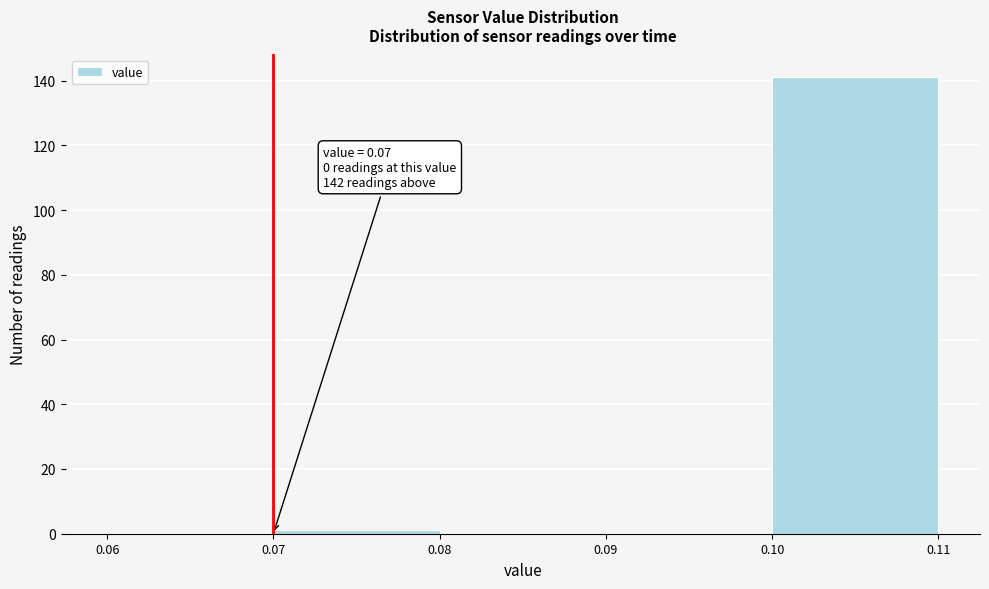

Which range on the x-axis has the tallest bar?

0.10 to 0.11